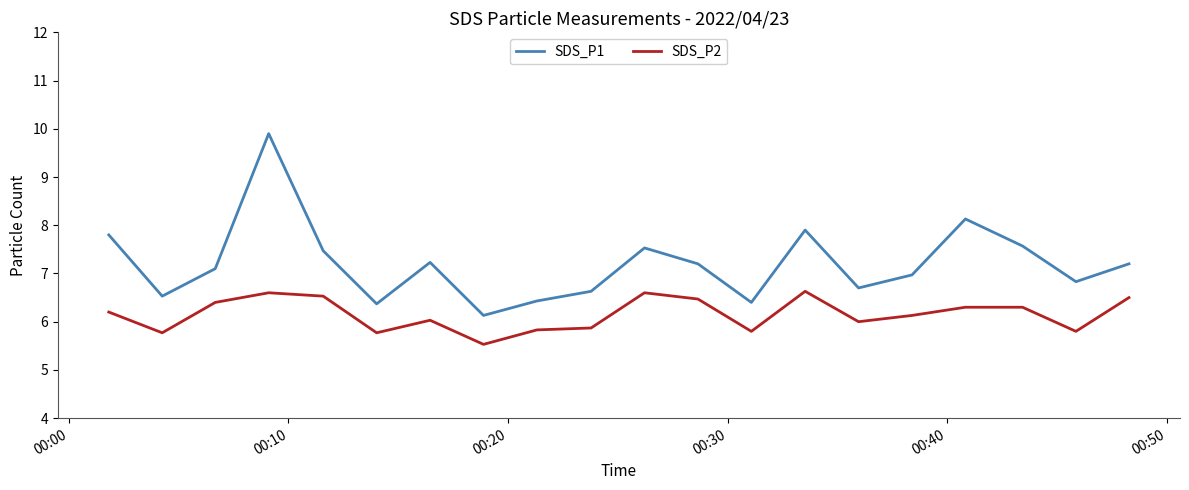

Which series has the largest total across all categories?

SDS_P1